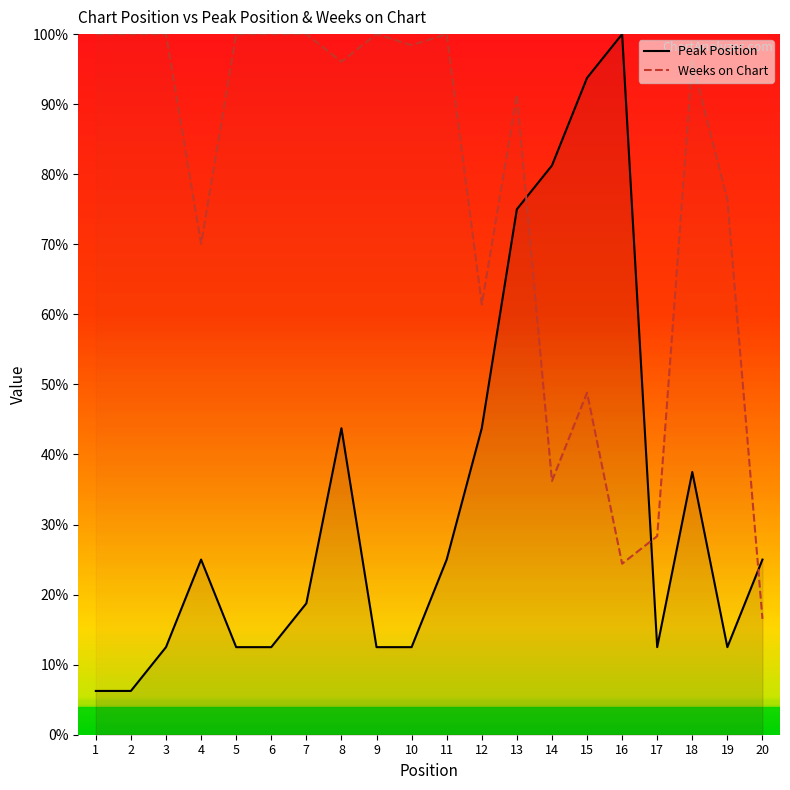

Reading left to right, what are all the values shown in this chart?

Peak Position: 1=6.2	2=6.2	3=12.5	4=25.0	5=12.5	6=12.5	7=18.8	8=43.8	9=12.5	10=12.5	11=25.0	12=43.8	13=75.0	14=81.2	15=93.8	16=100.0	17=12.5	18=37.5	19=12.5	20=25.0
Weeks on Chart: 1=100.0	2=100.0	3=100.0	4=70.1	5=100.0	6=100.0	7=100.0	8=96.1	9=100.0	10=98.4	11=100.0	12=61.4	13=91.3	14=36.2	15=48.8	16=24.4	17=28.3	18=96.1	19=76.4	20=16.5